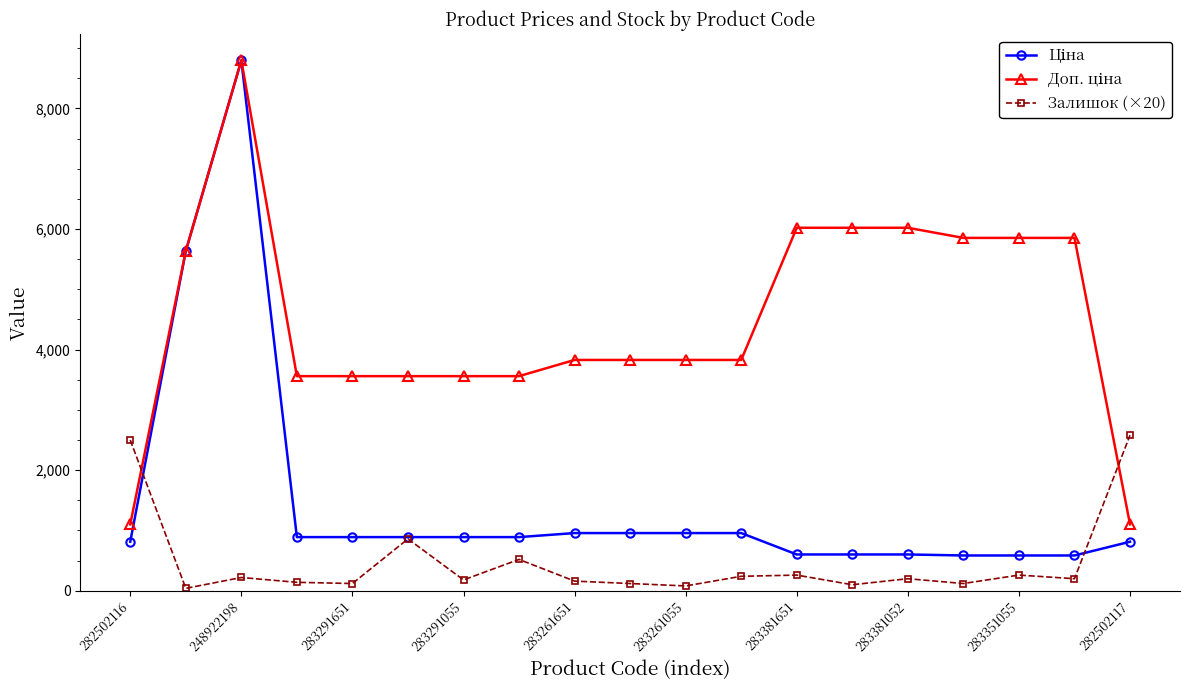

What is the maximum value shown in the chart?

8797.6